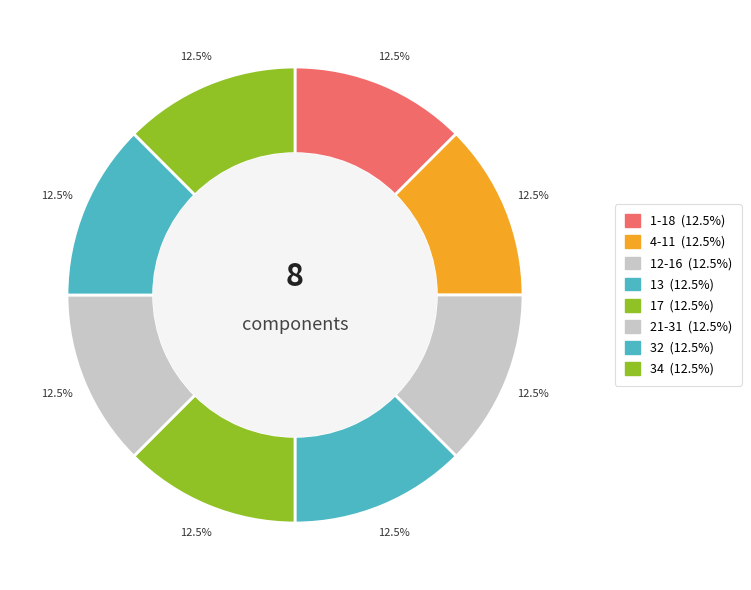

Is there any slice that represents more than half of the pie?

No